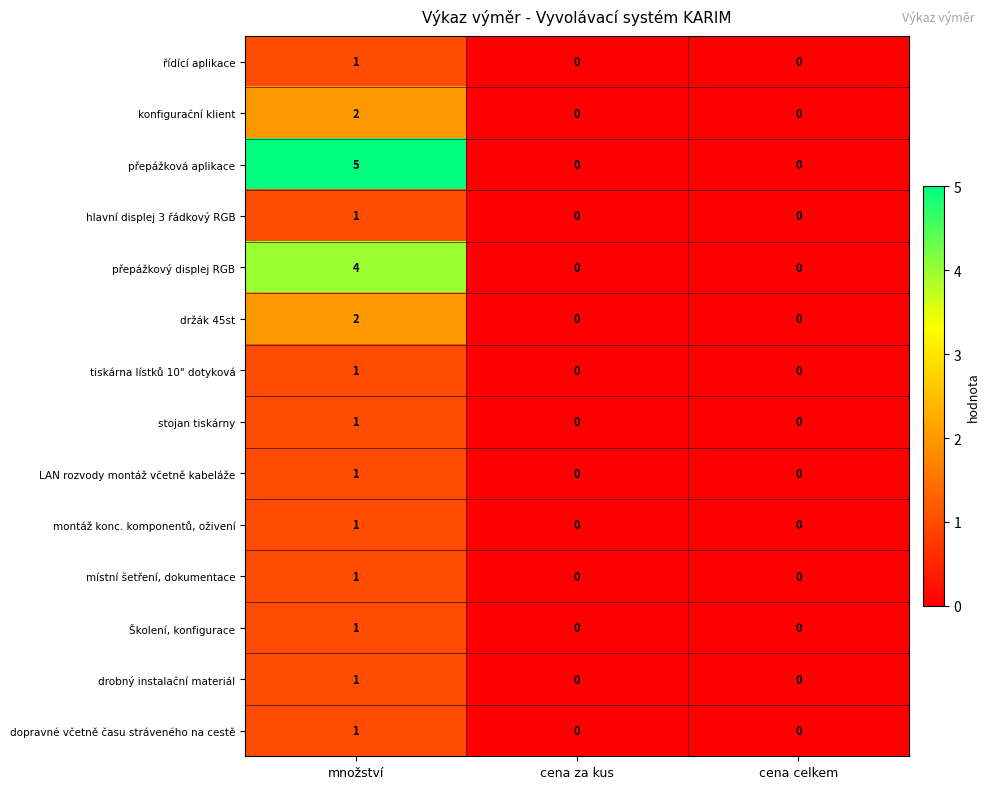

Which label corresponds to the largest value in the chart?

množství